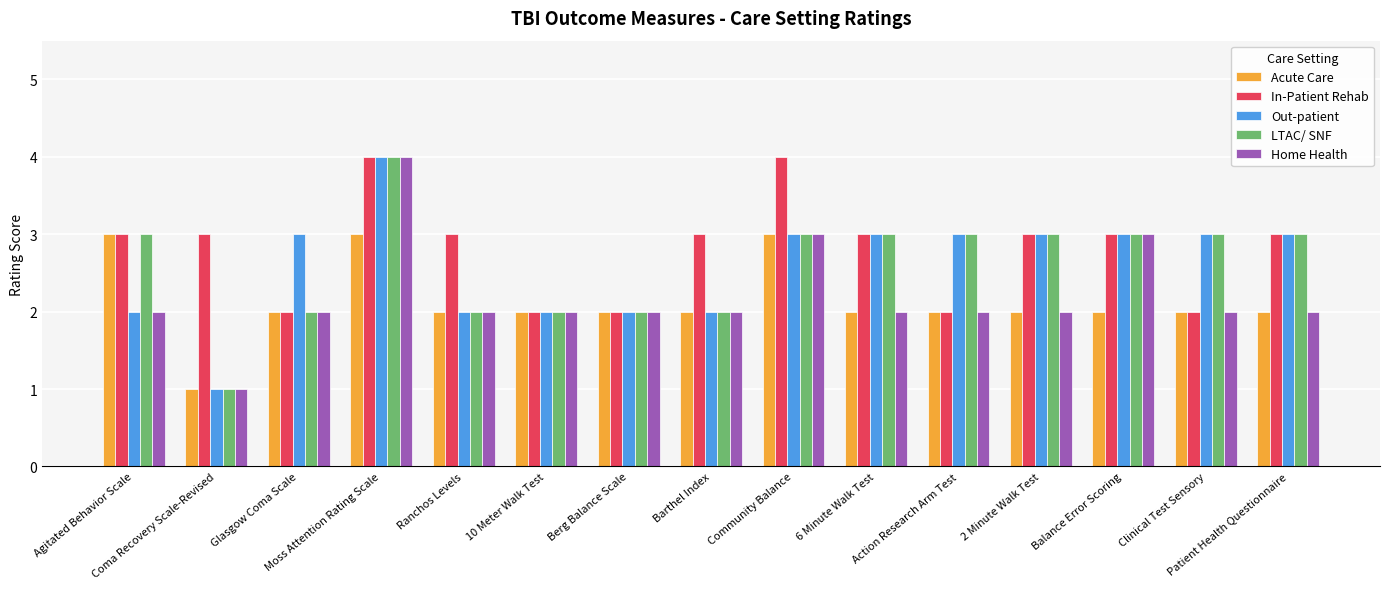

What position from the right is Ranchos Levels?

11